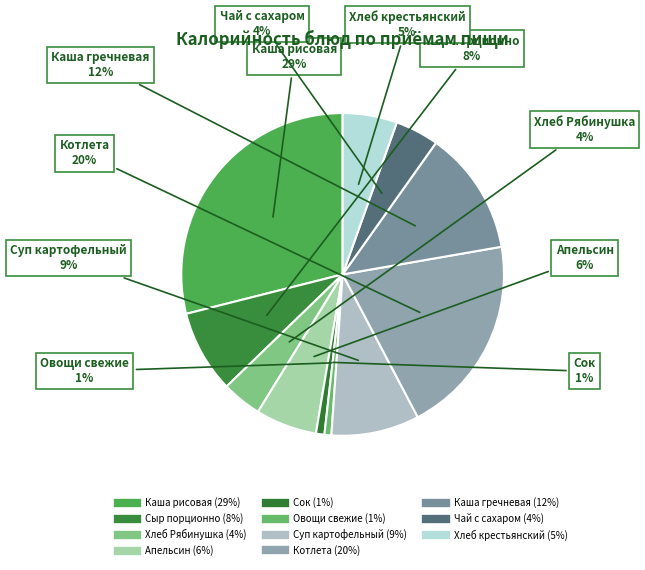

How many segments does this pie chart have?

11